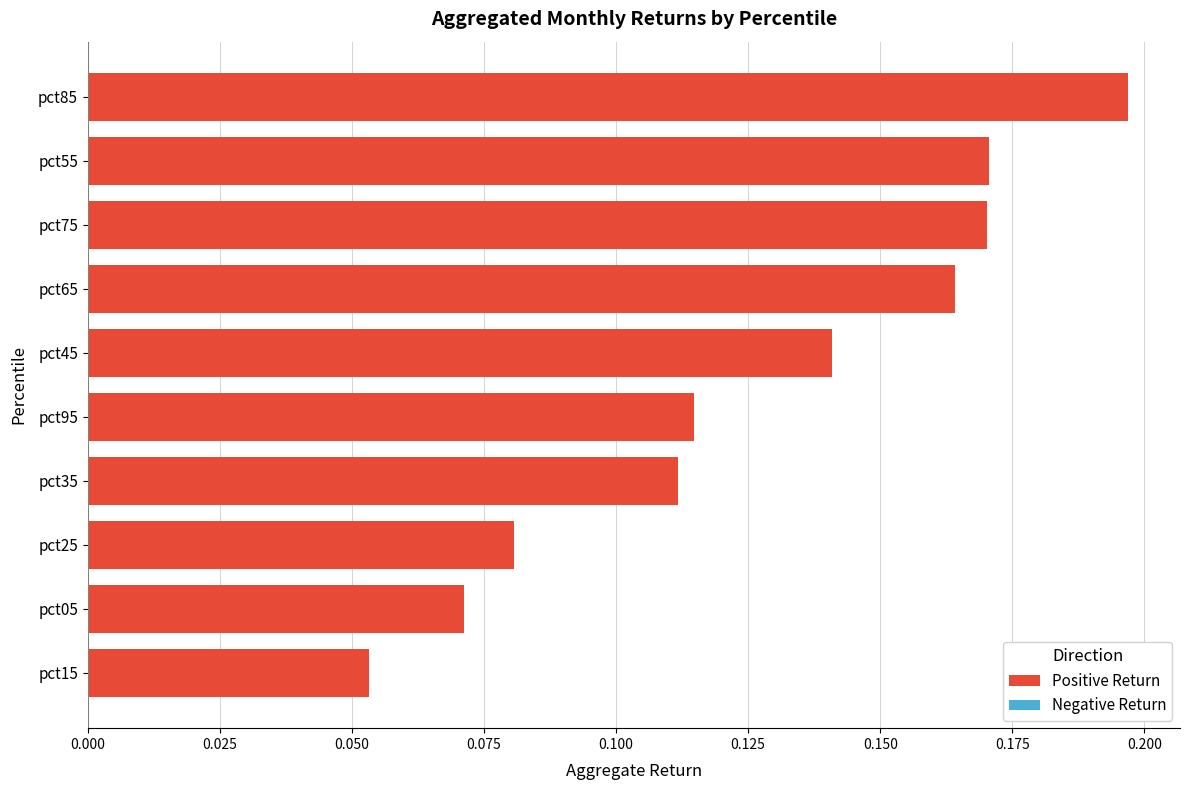

Which category has the highest value across all series?

pct85